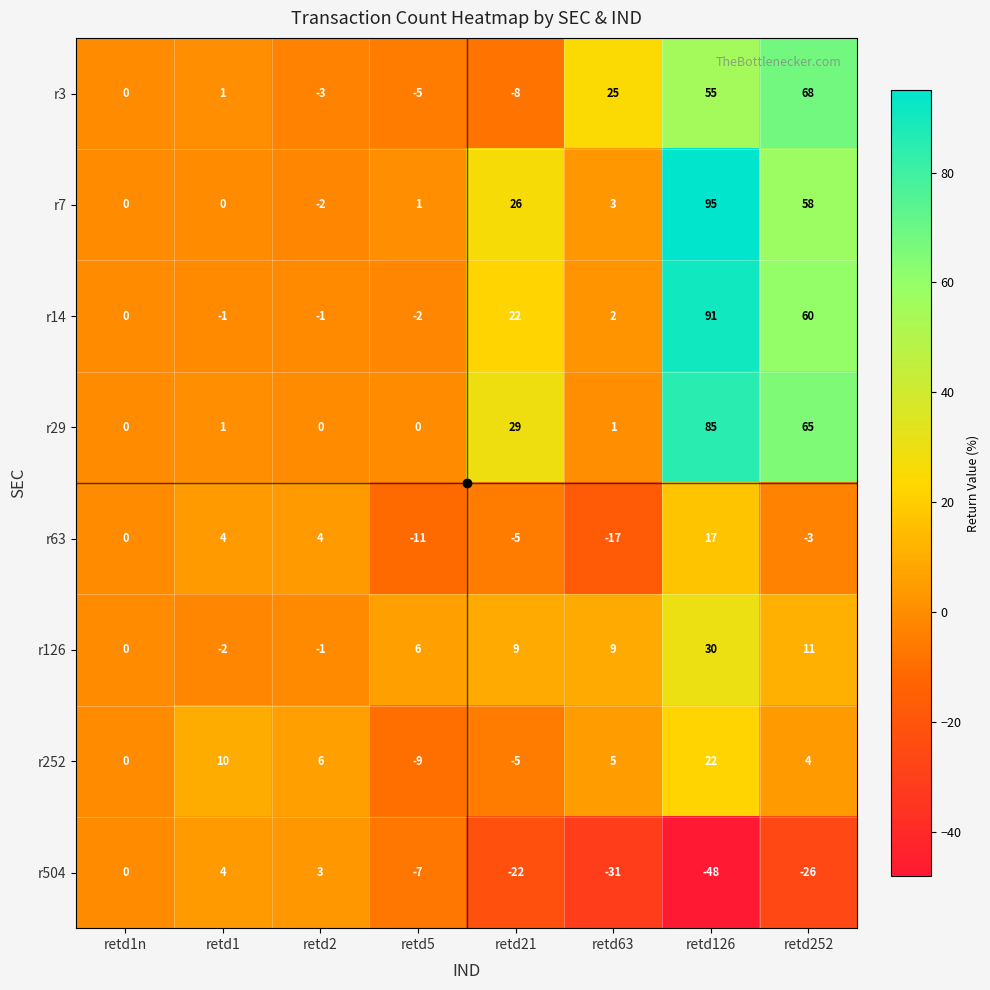

Which category has the highest value in the r252 series?

retd126